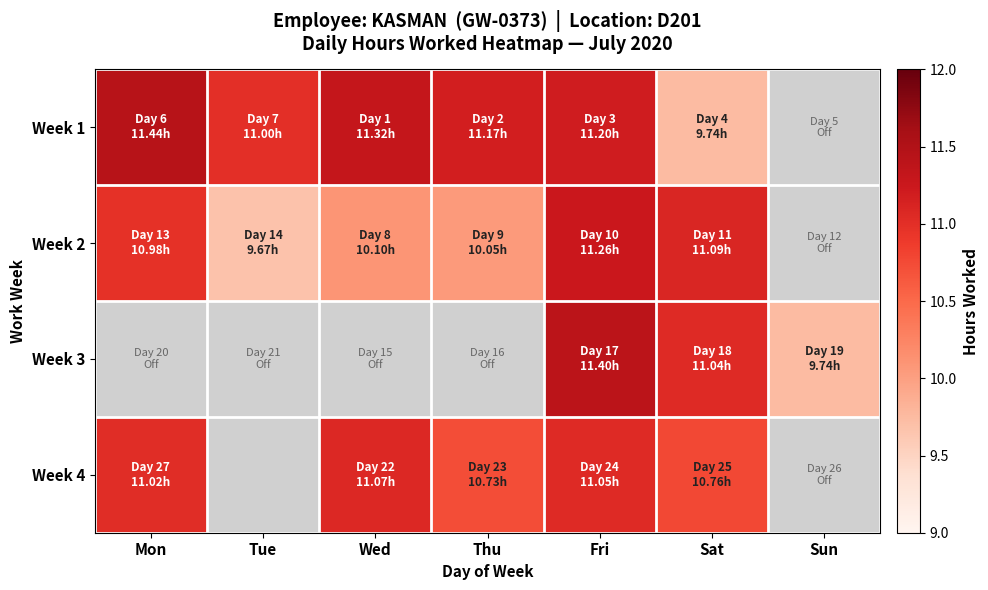

At which label does Week 1 reach its peak?

Mon